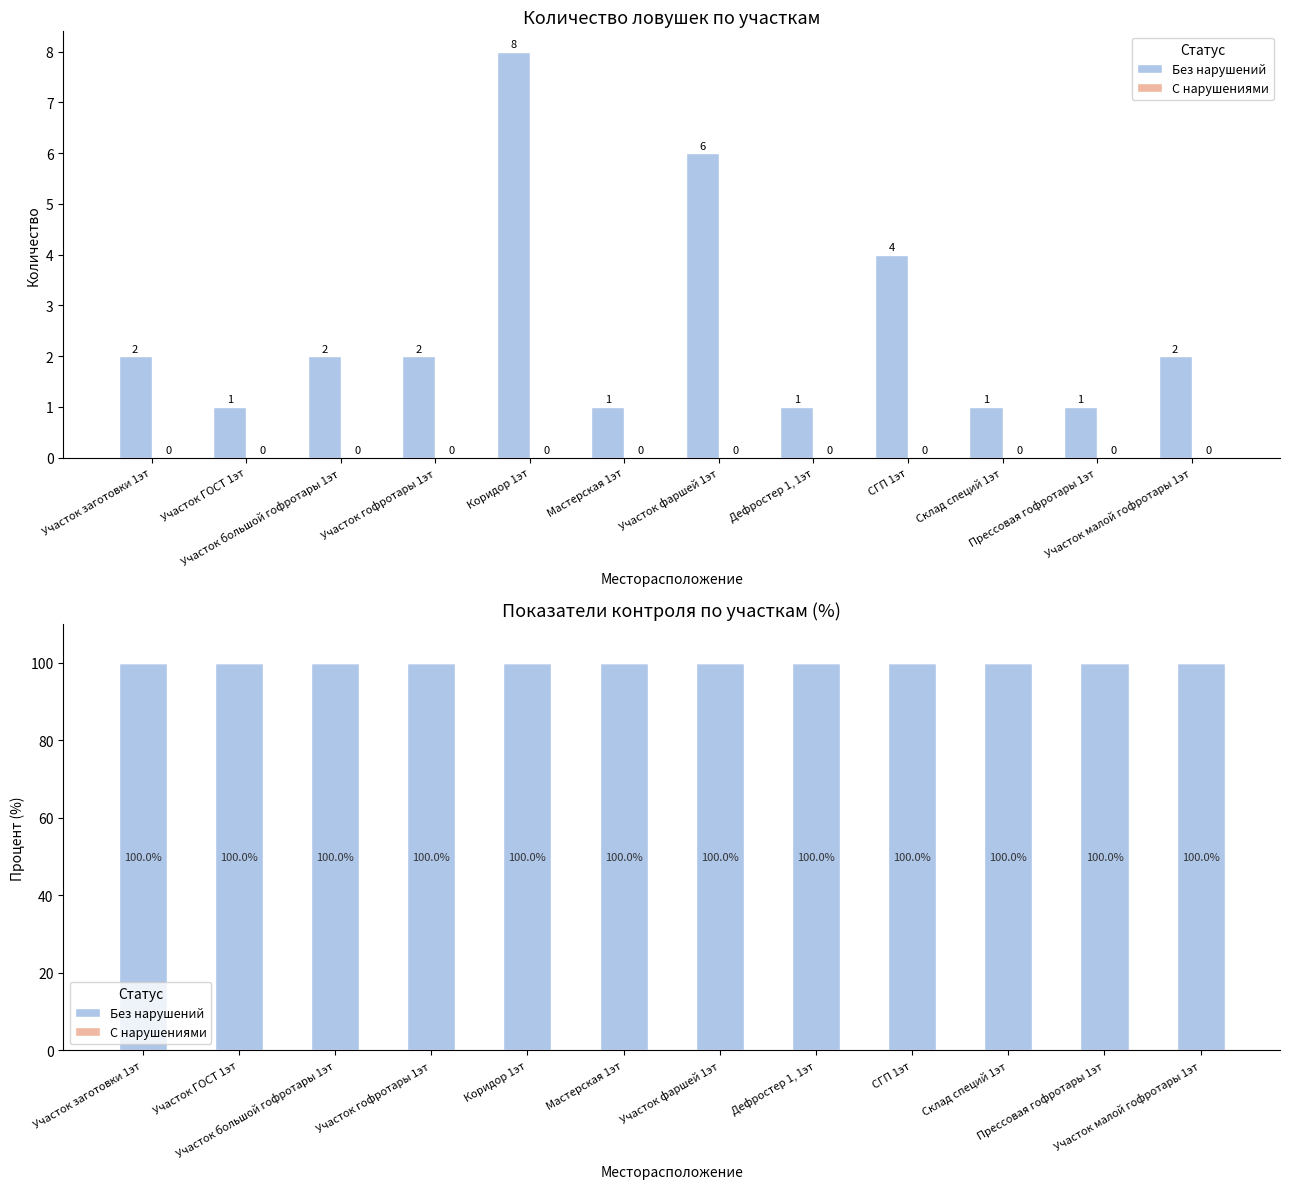

At which category does the chart reach its minimum across all series?

Участок заготовки 1эт